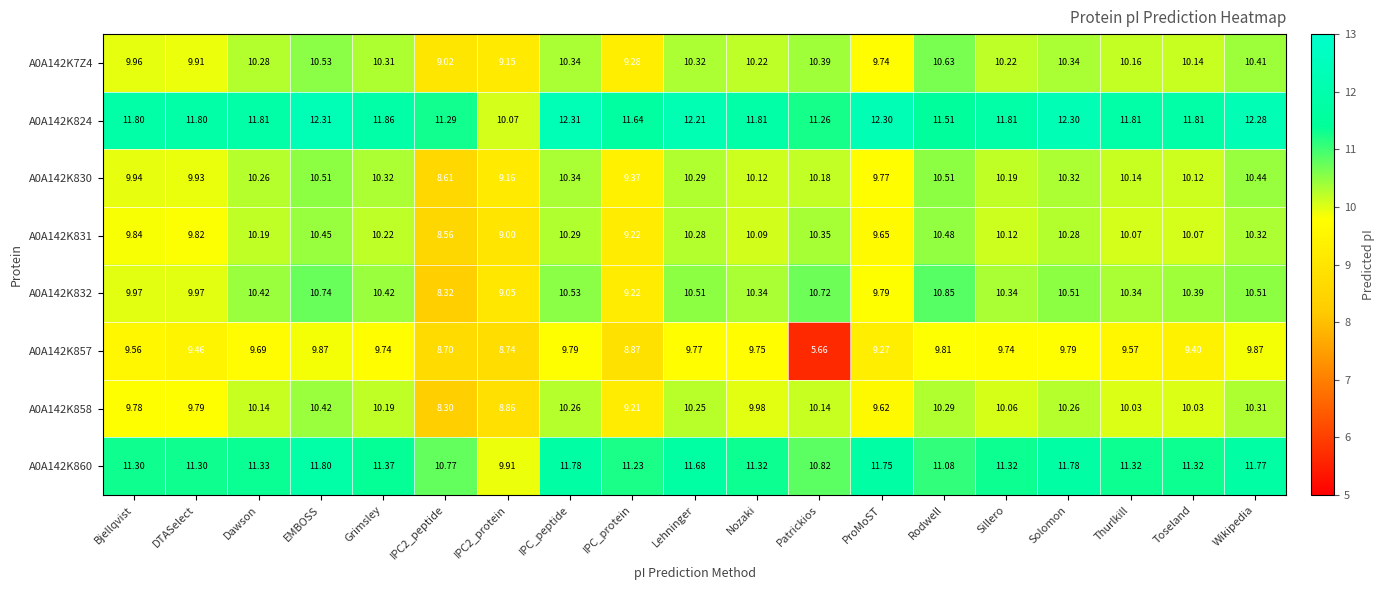

Is the value of A0A142K857 at IPC_protein greater than the value of A0A142K832 at IPC2_peptide?

Yes